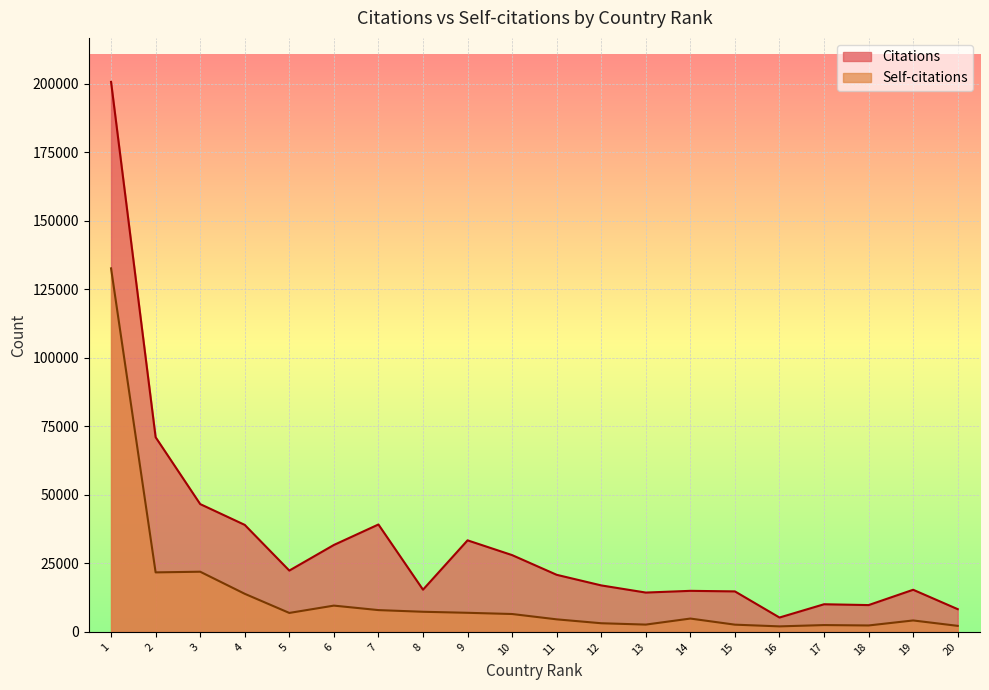

What is the difference between the maximum and minimum values in the Self-citations series?

130640